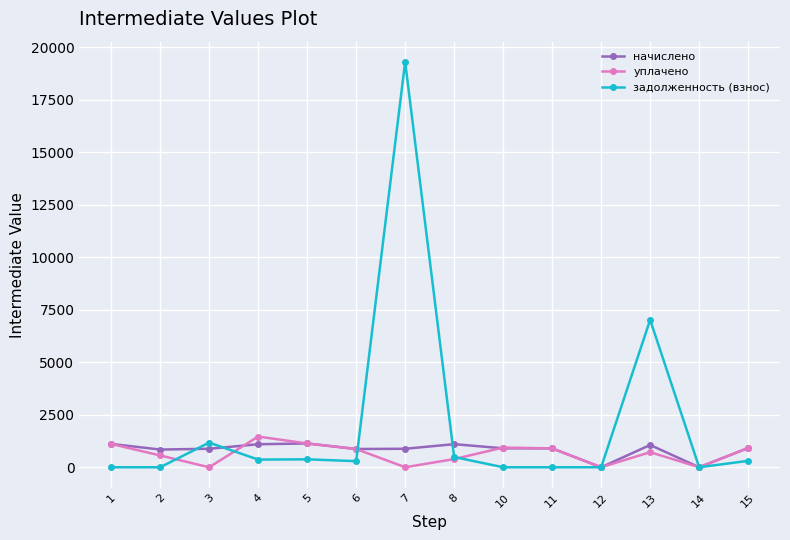

True or false: начислено and задолженность (взнос) intersect in this chart.

True